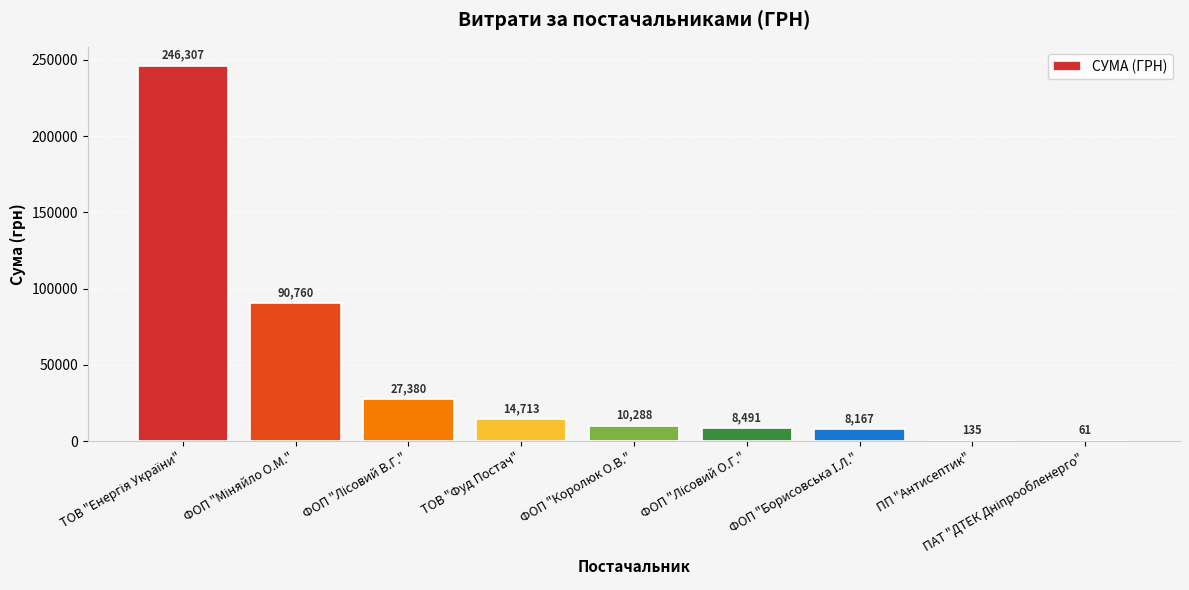

The value at ПП "Антисептик" is 135.0. True or false?

True